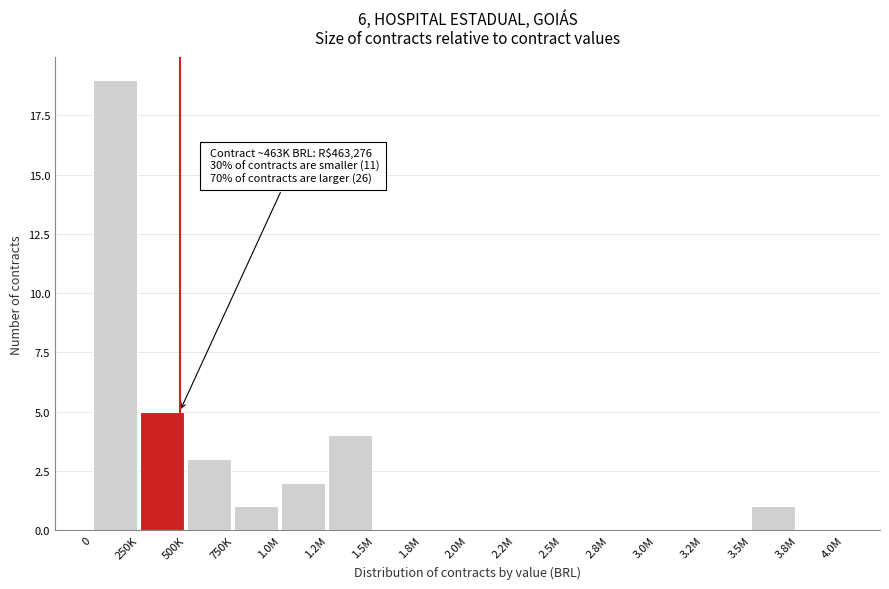

Reading right to left, list all the values displayed in this chart.

3.8M=0	3.5M=1	3.2M=0	3.0M=0	2.8M=0	2.5M=0	2.2M=0	2.0M=0	1.8M=0	1.5M=0	1.2M=4	1.0M=2	750K=1	500K=3	250K=5	0=19